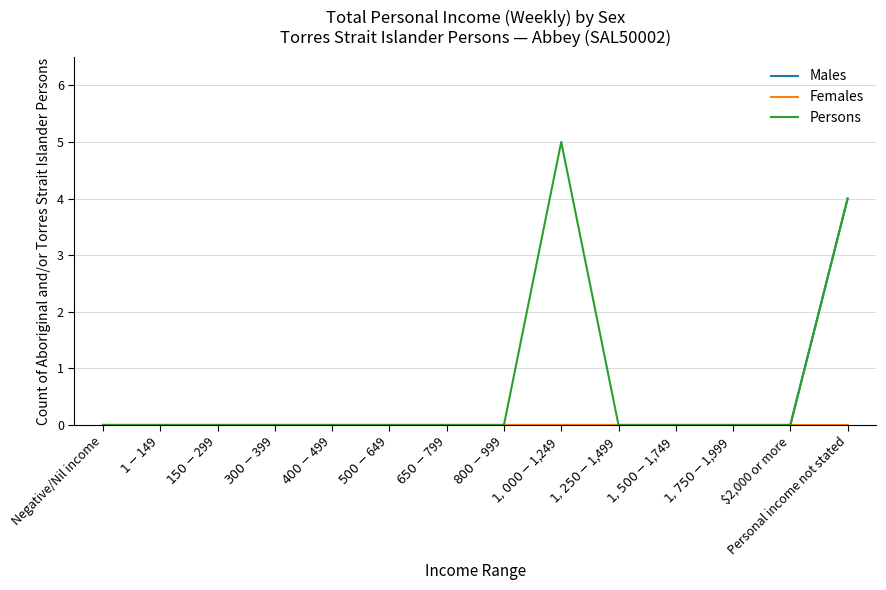

What is the greatest value displayed?

5